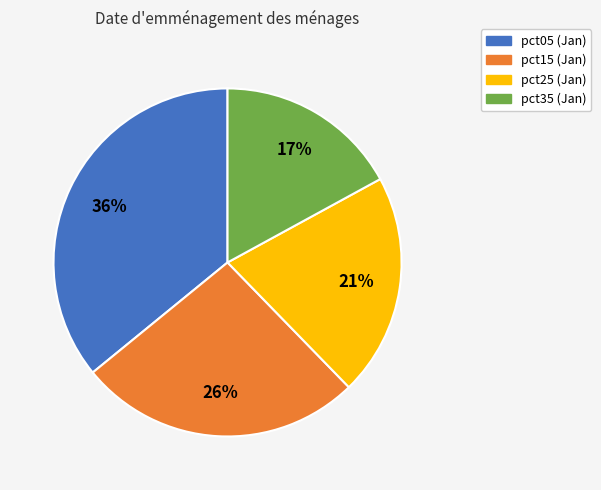

To the nearest percent, what is the average slice percentage?

25%